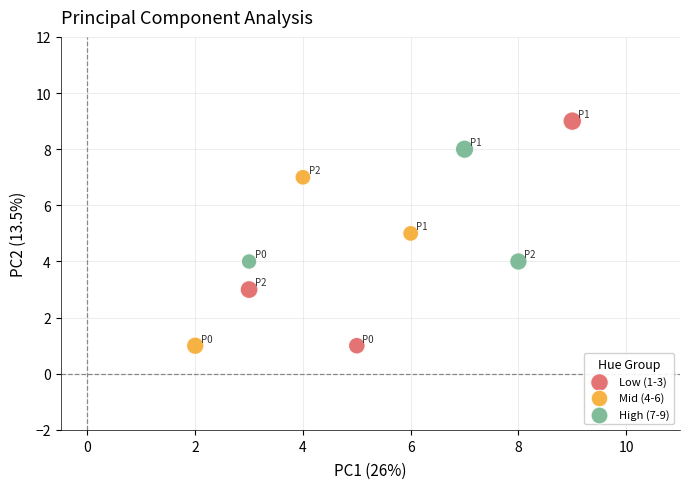

Which series has the largest Y range (max minus min)?

Low (1-3)